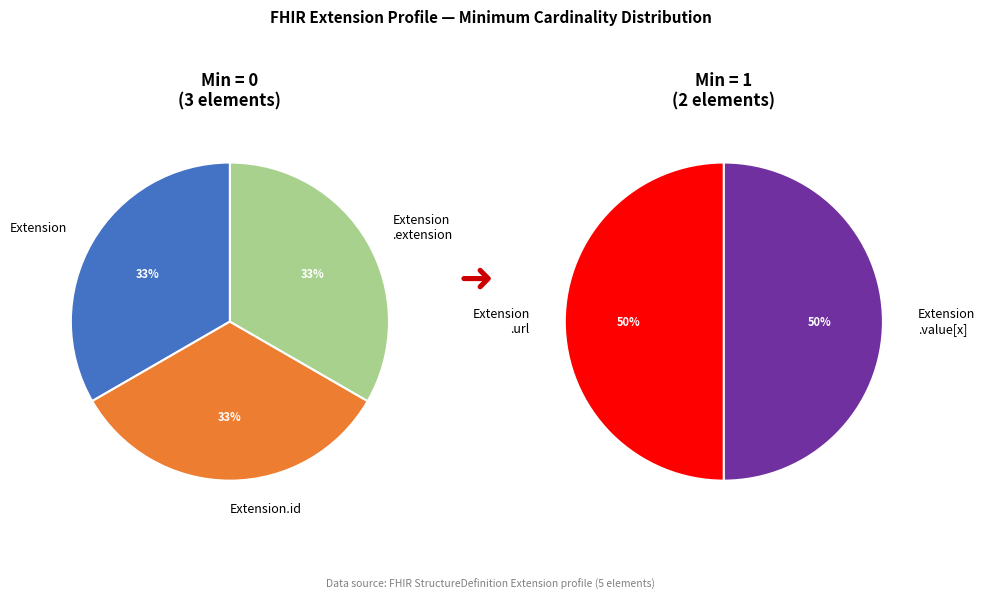

Does Extension.value[x] account for over 50% of the chart?

No